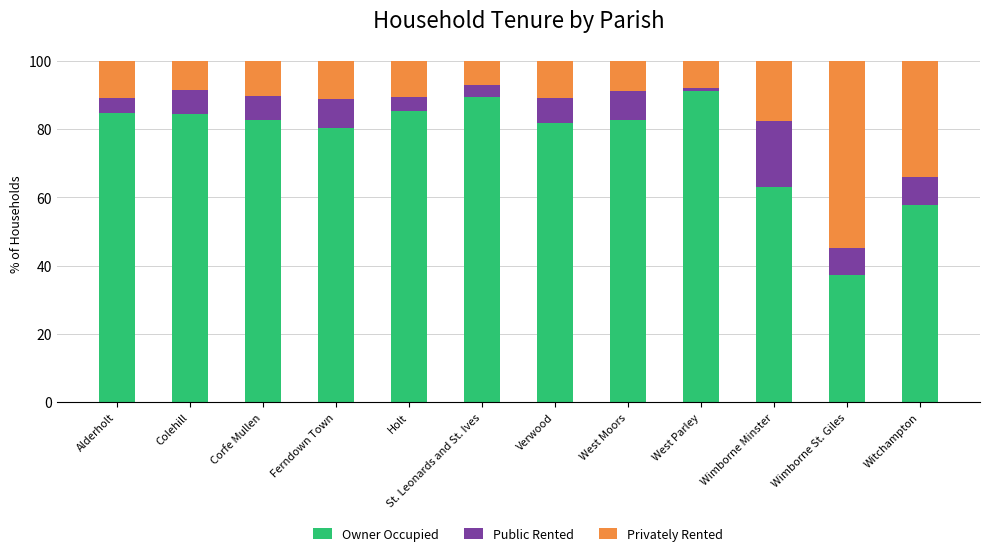

What is the sum of the Owner Occupied values at Verwood and Colehill?

166.3